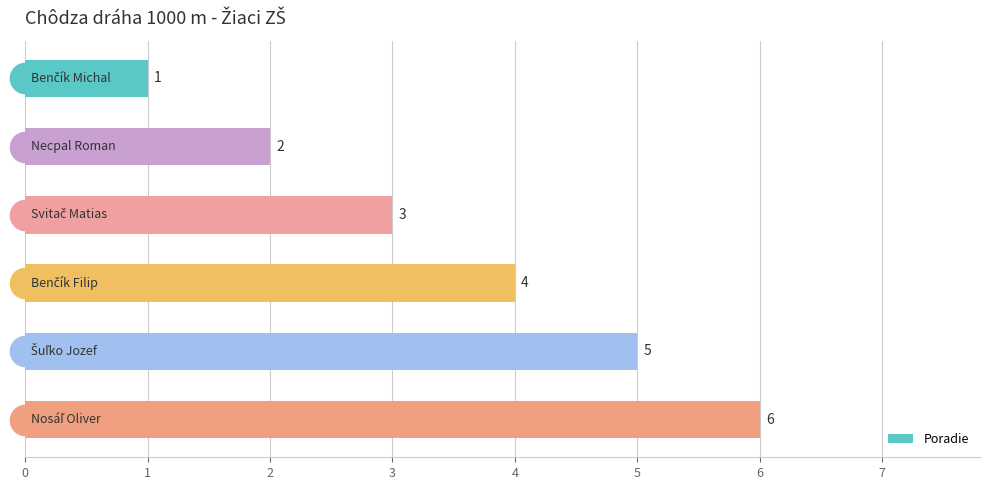

What is the greatest value displayed?

6